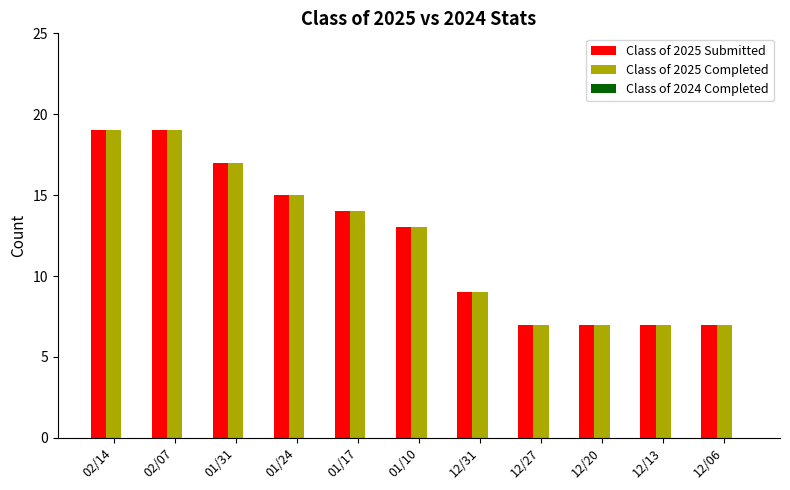

What is the difference between the maximum and minimum values in the Class of 2025 Submitted series?

12